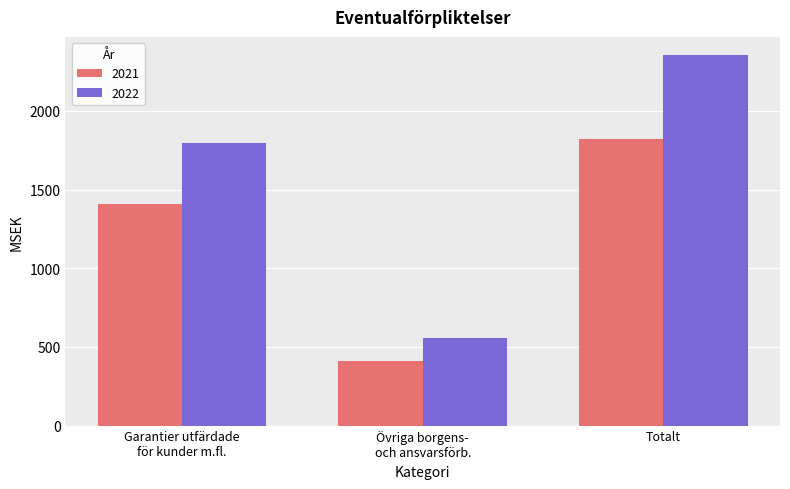

Rank the series at Totalt from lowest to highest value.

2021, 2022